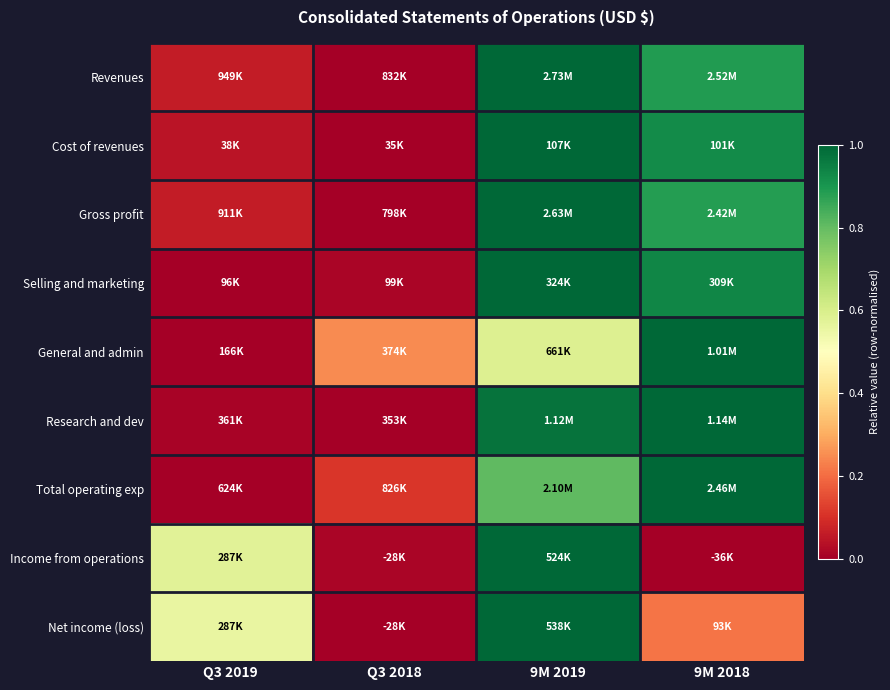

At how many categories does at least one series exceed 0?

4